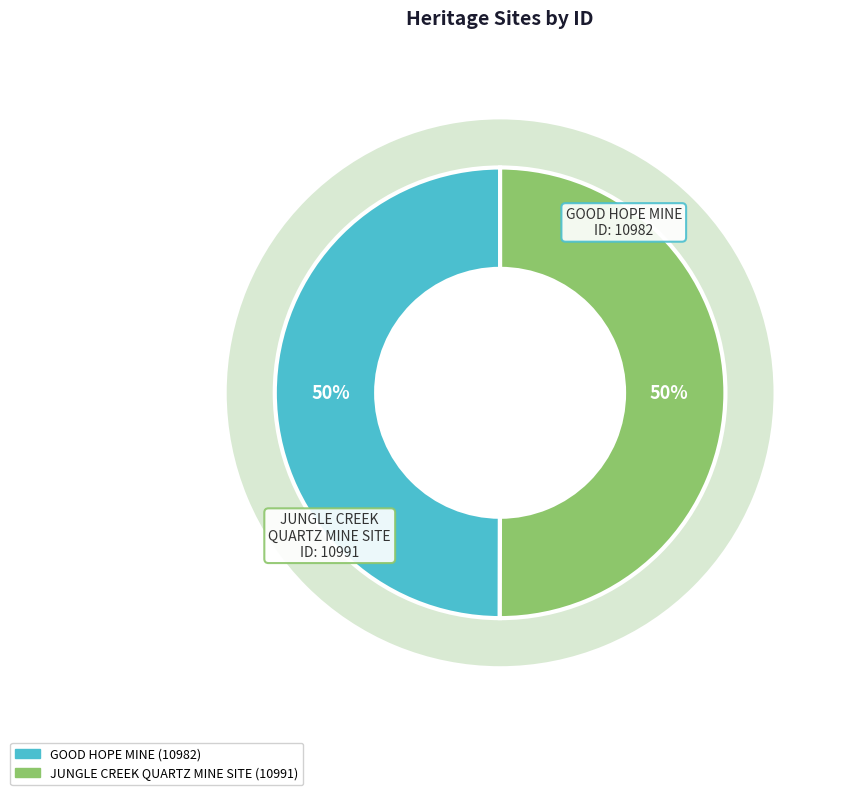

To the nearest percent, what is the average slice percentage?

50%